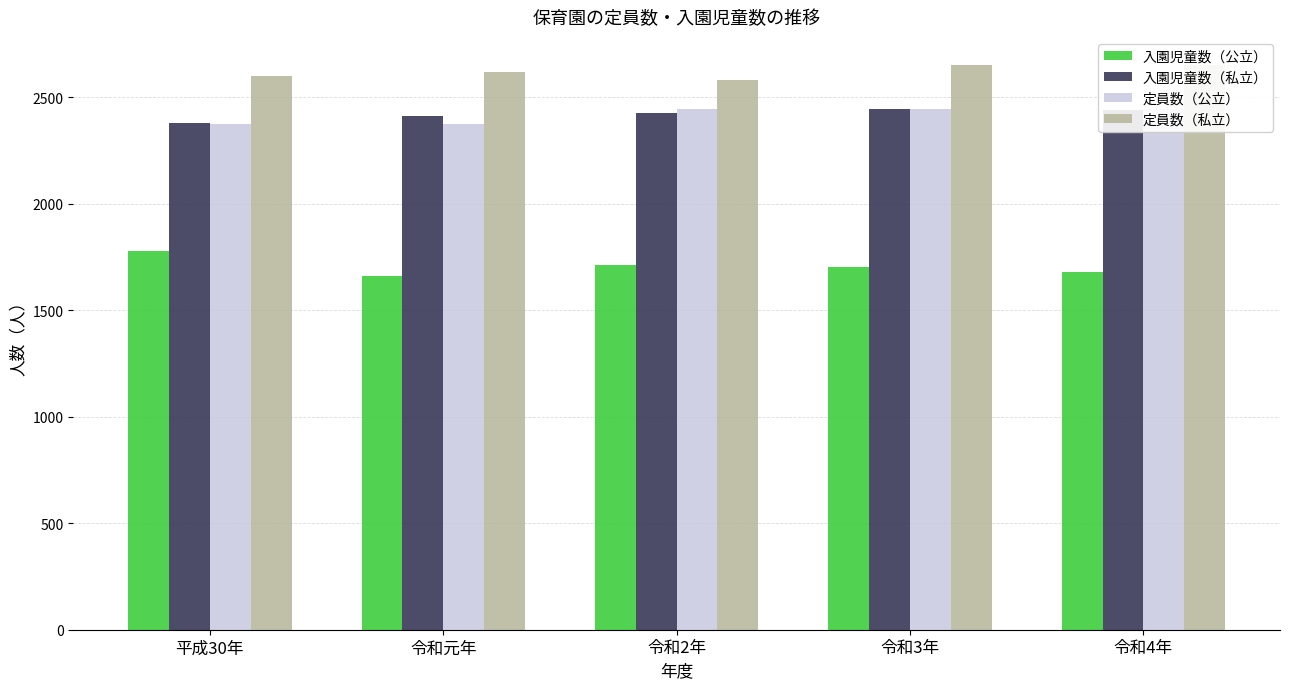

Reading left to right, transcribe all the data shown in this chart.

入園児童数（公立）: 平成30年=1778	令和元年=1661	令和2年=1710	令和3年=1702	令和4年=1679
入園児童数（私立）: 平成30年=2377	令和元年=2413	令和2年=2425	令和3年=2444	令和4年=2441
定員数（公立）: 平成30年=2375	令和元年=2375	令和2年=2445	令和3年=2445	令和4年=2445
定員数（私立）: 平成30年=2600	令和元年=2620	令和2年=2580	令和3年=2650	令和4年=2649